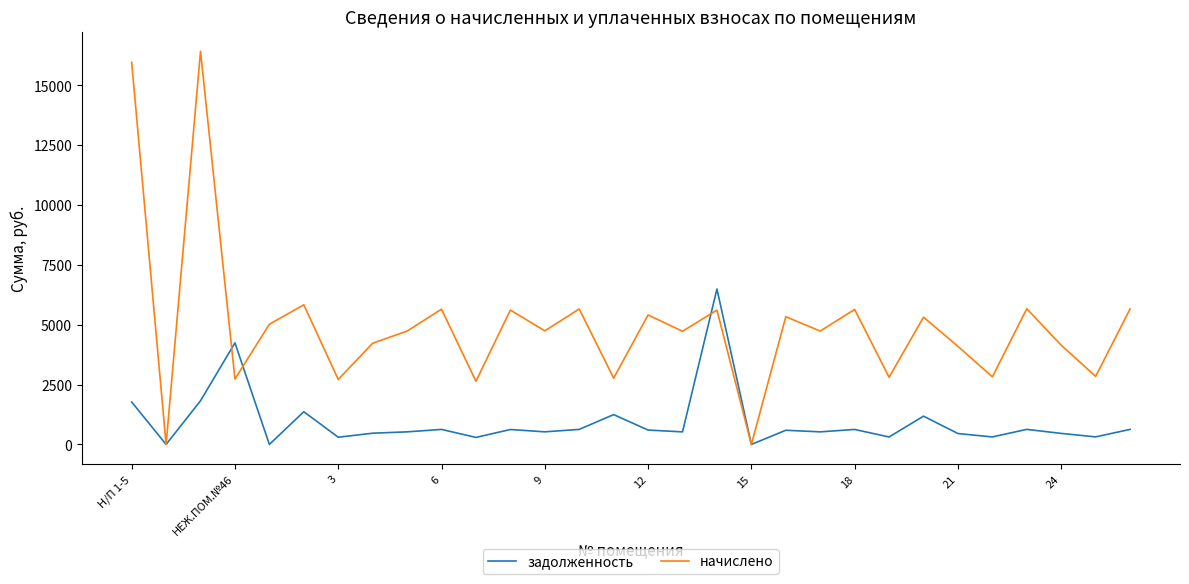

True or false: задолженность has more than 0 interior local peaks.

True